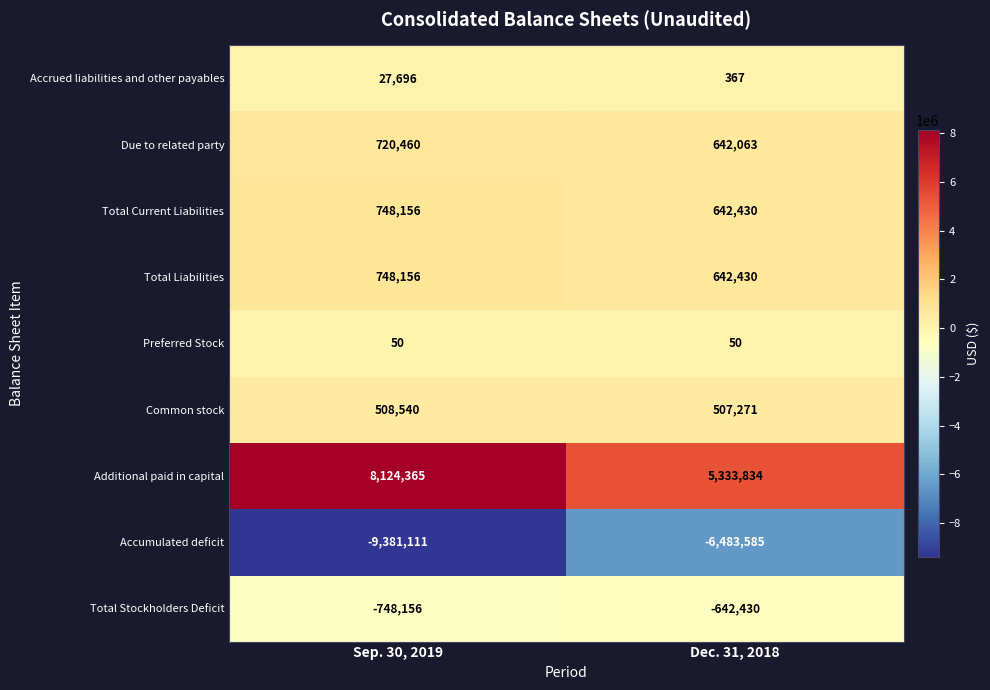

List the labels in order of Total Liabilities value, smallest first.

Dec. 31, 2018, Sep. 30, 2019